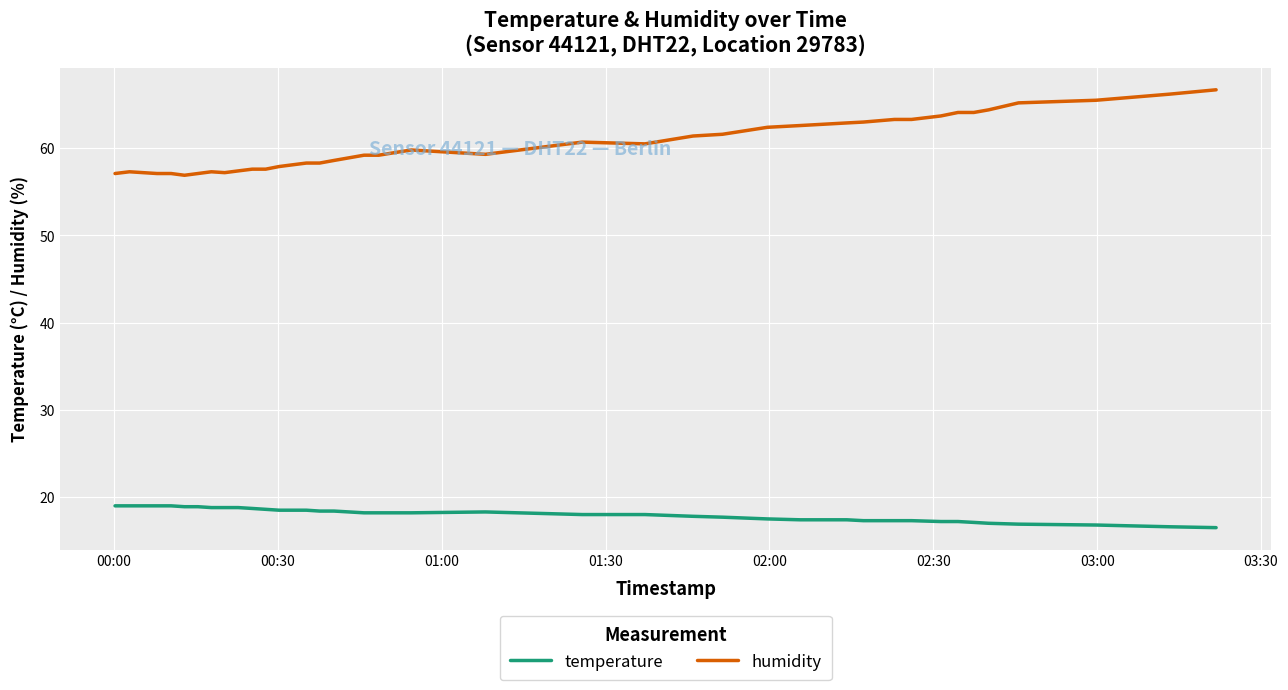

List the series in order of their peak value, lowest first.

temperature, humidity